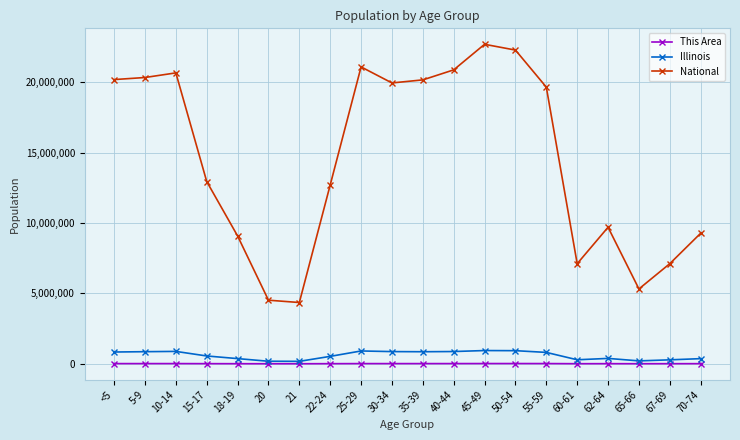

Which series has the largest total across all categories?

National